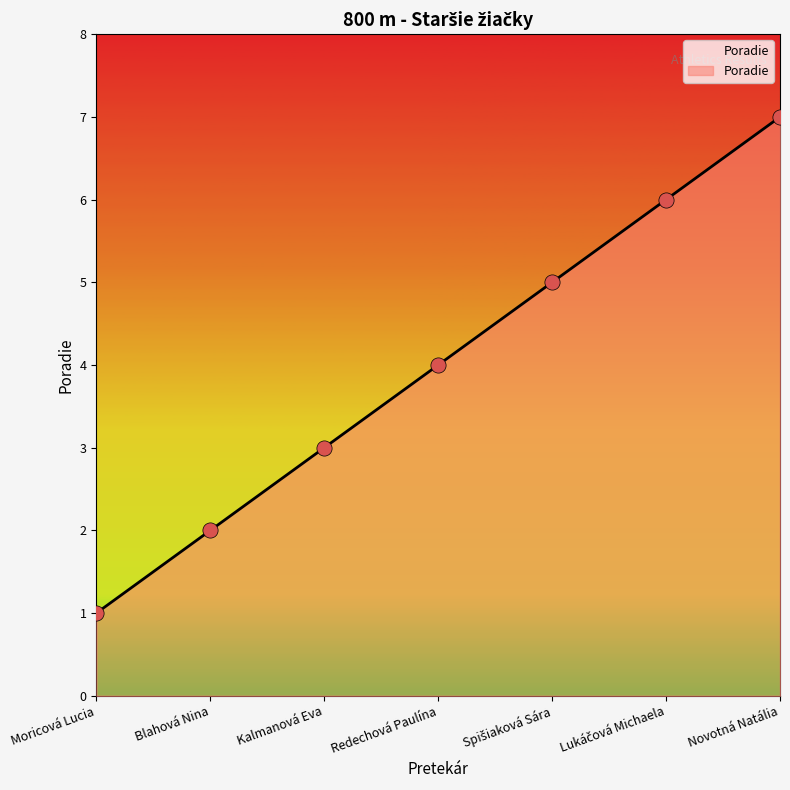

Which has a higher value, Blahová Nina or Moricová Lucia?

Blahová Nina